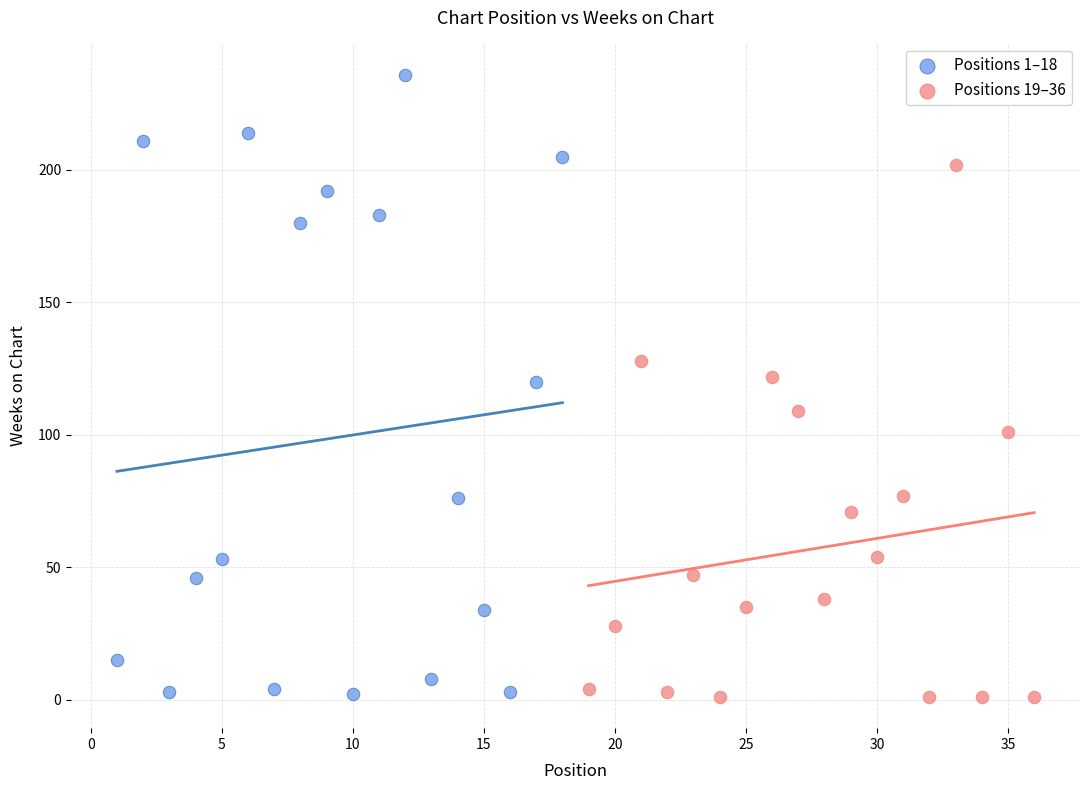

What are all the series names shown in the legend?

Positions 1–18, Positions 19–36